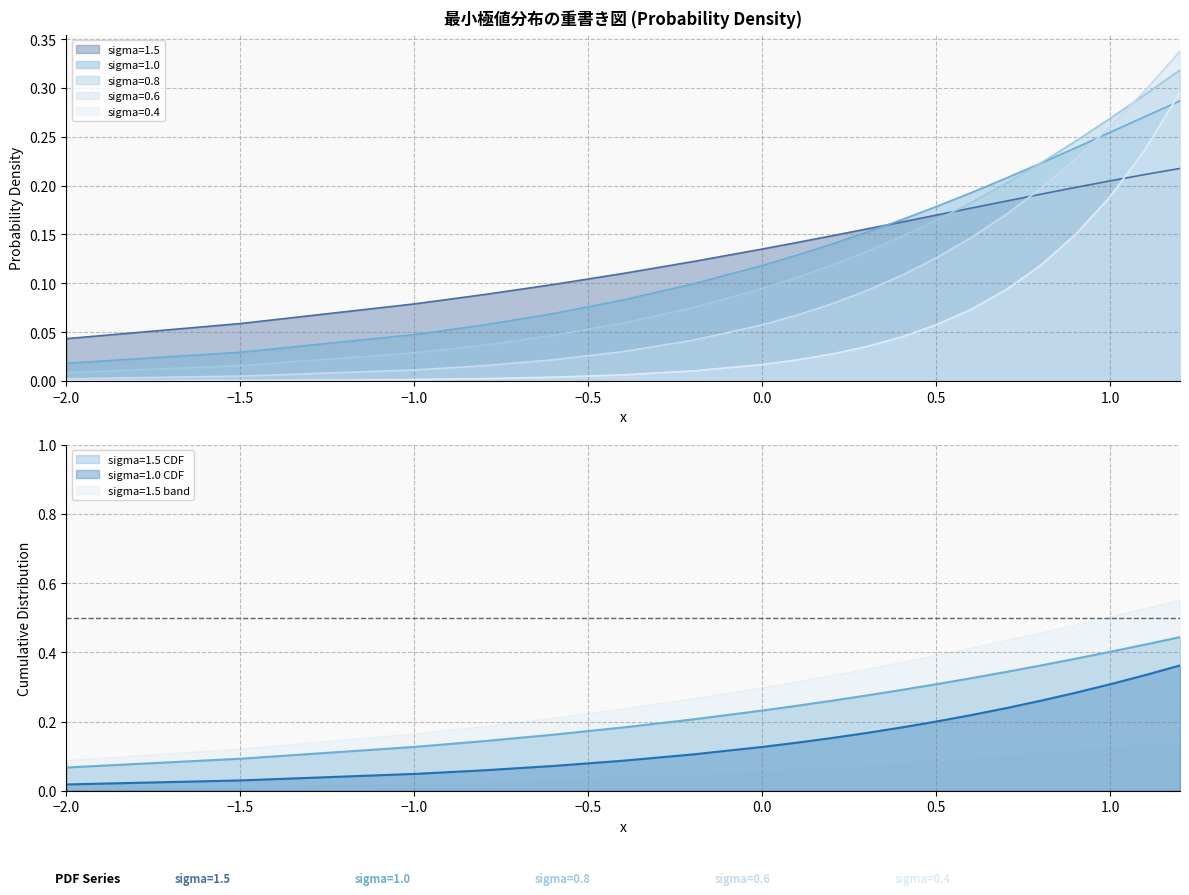

Between -0.4 and 0.1, which series saw the biggest shift?

sigma=0.8